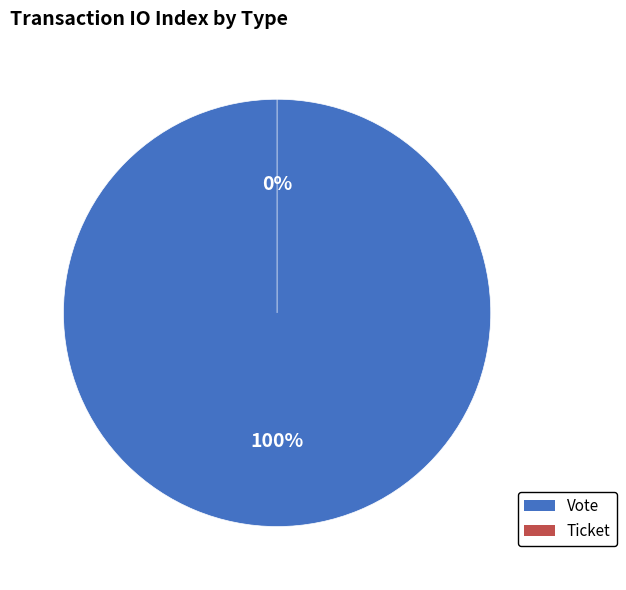

Which has a higher value, Ticket or Vote?

Vote